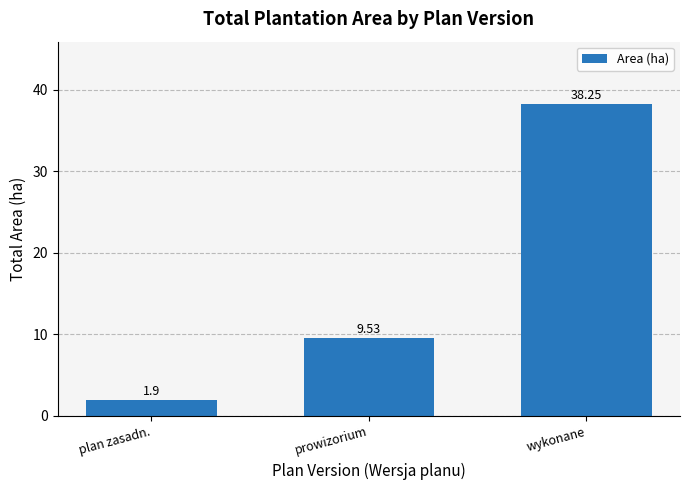

Rank the categories by value from highest to lowest.

wykonane, prowizorium, plan zasadn.